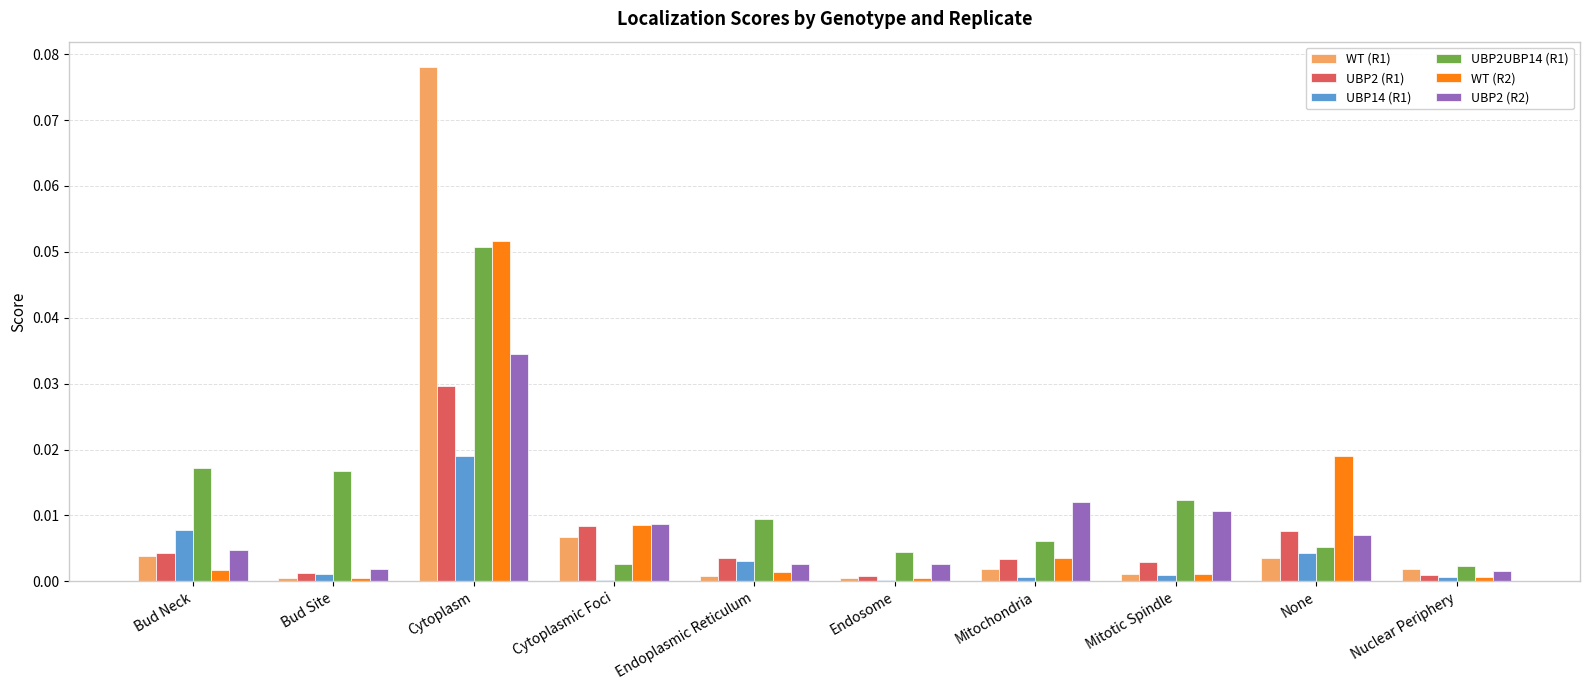

How many bars are there in each group?

6